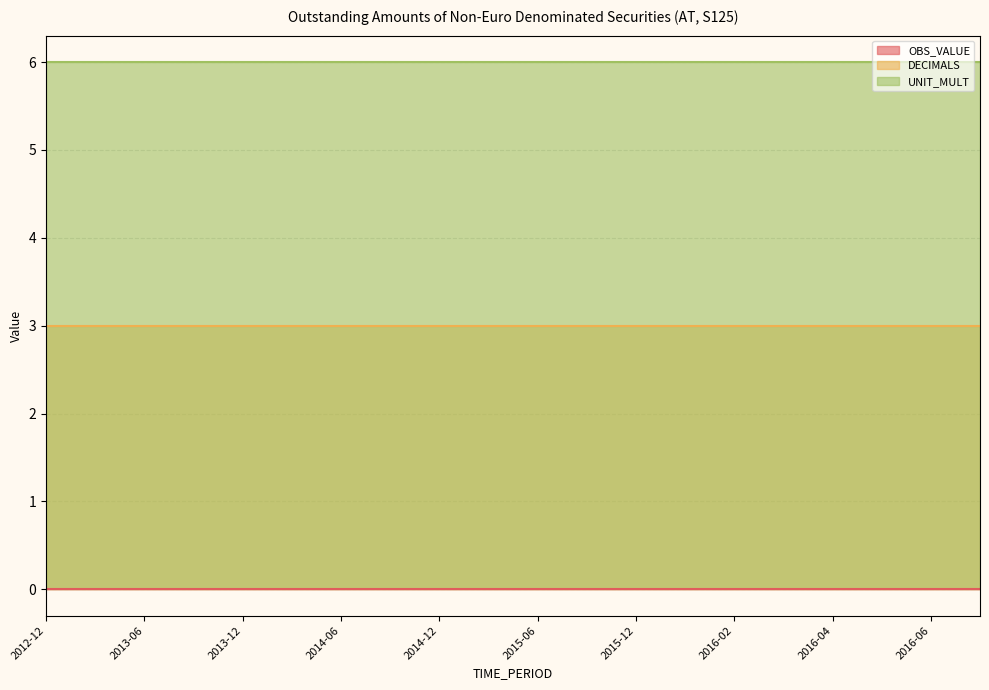

True or false: OBS_VALUE and UNIT_MULT cross at least once.

False